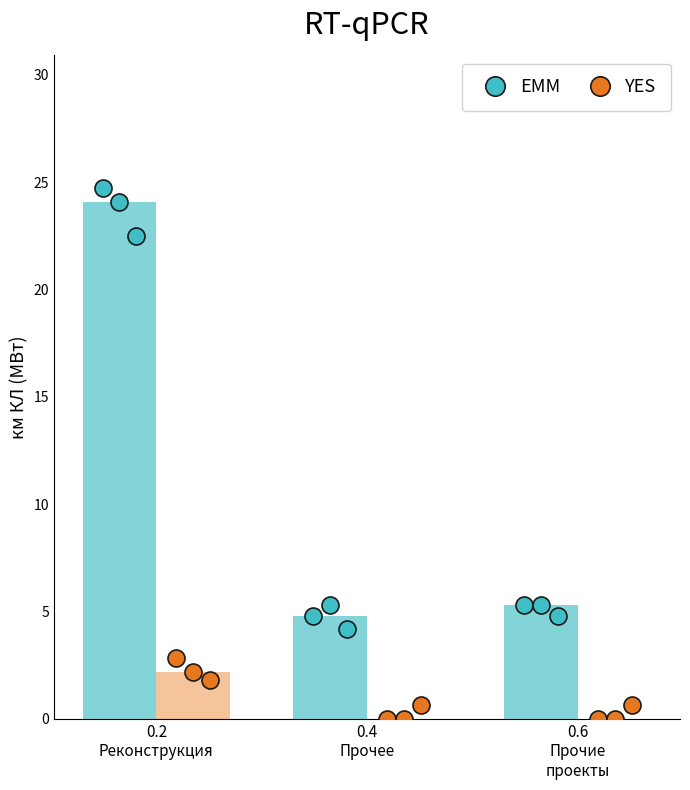

At which category is the sum across all series the highest?

0.2
Реконструкция